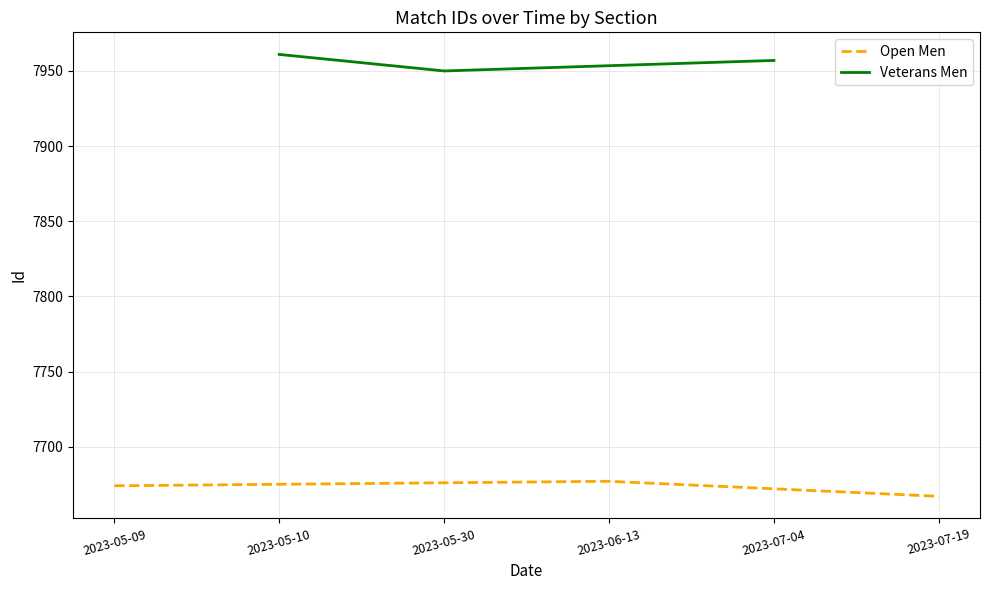

How many Veterans Men values are between 7950 and 7961?

3